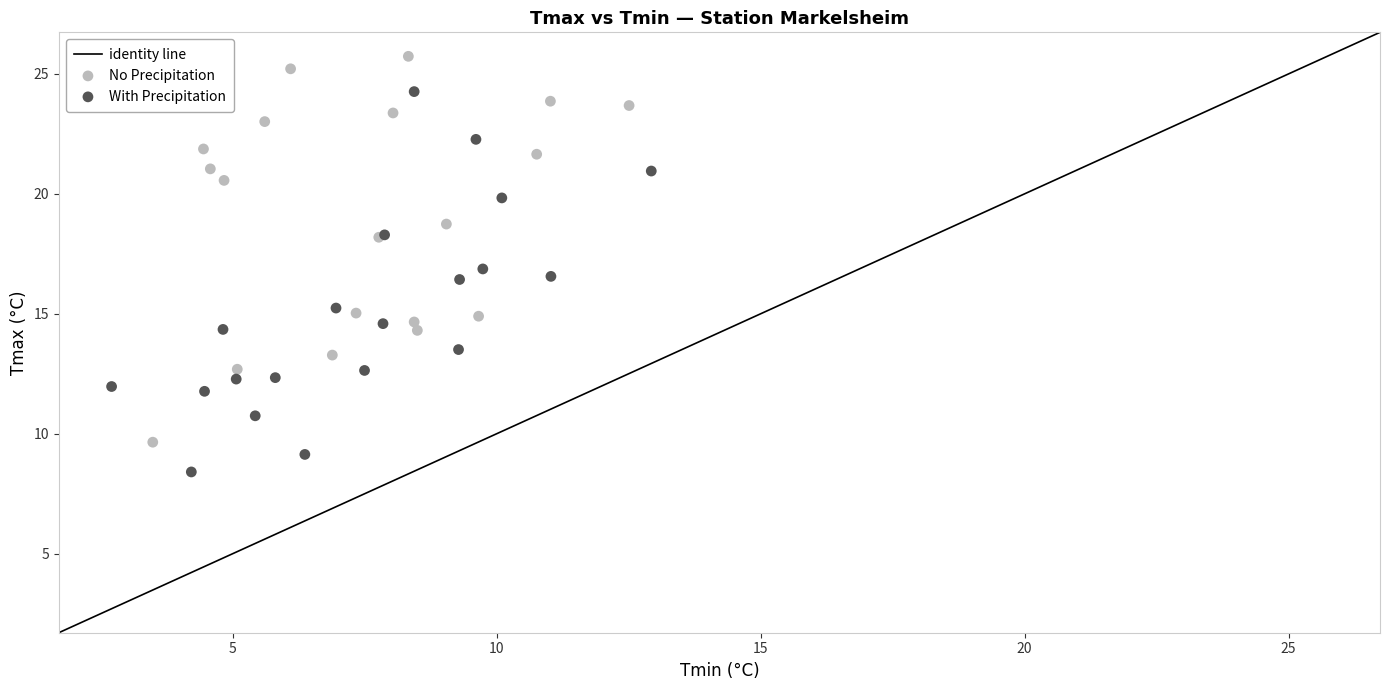

Which series reaches the maximum Y coordinate?

No Precipitation